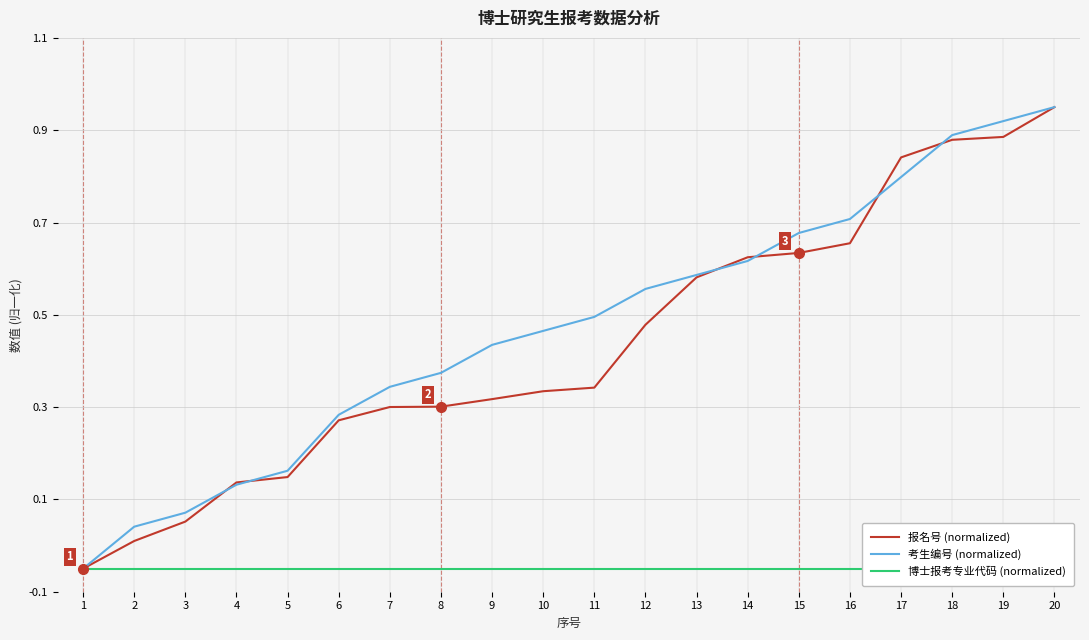

True or false: 考生编号 (normalized) has more than 2 interior local peaks.

False